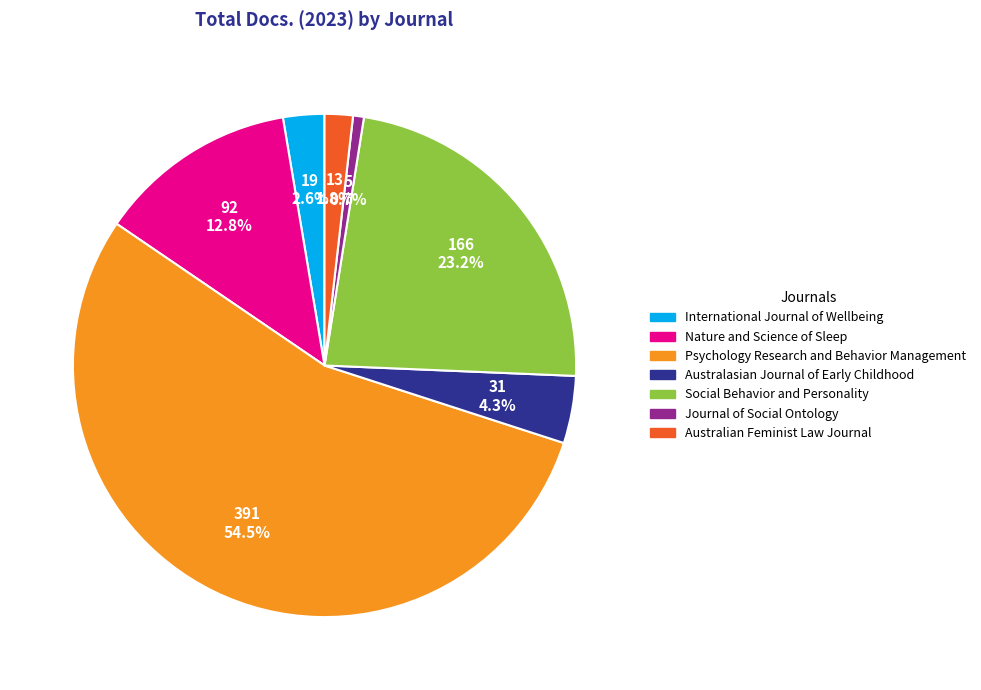

Does any single category account for the majority?

Yes